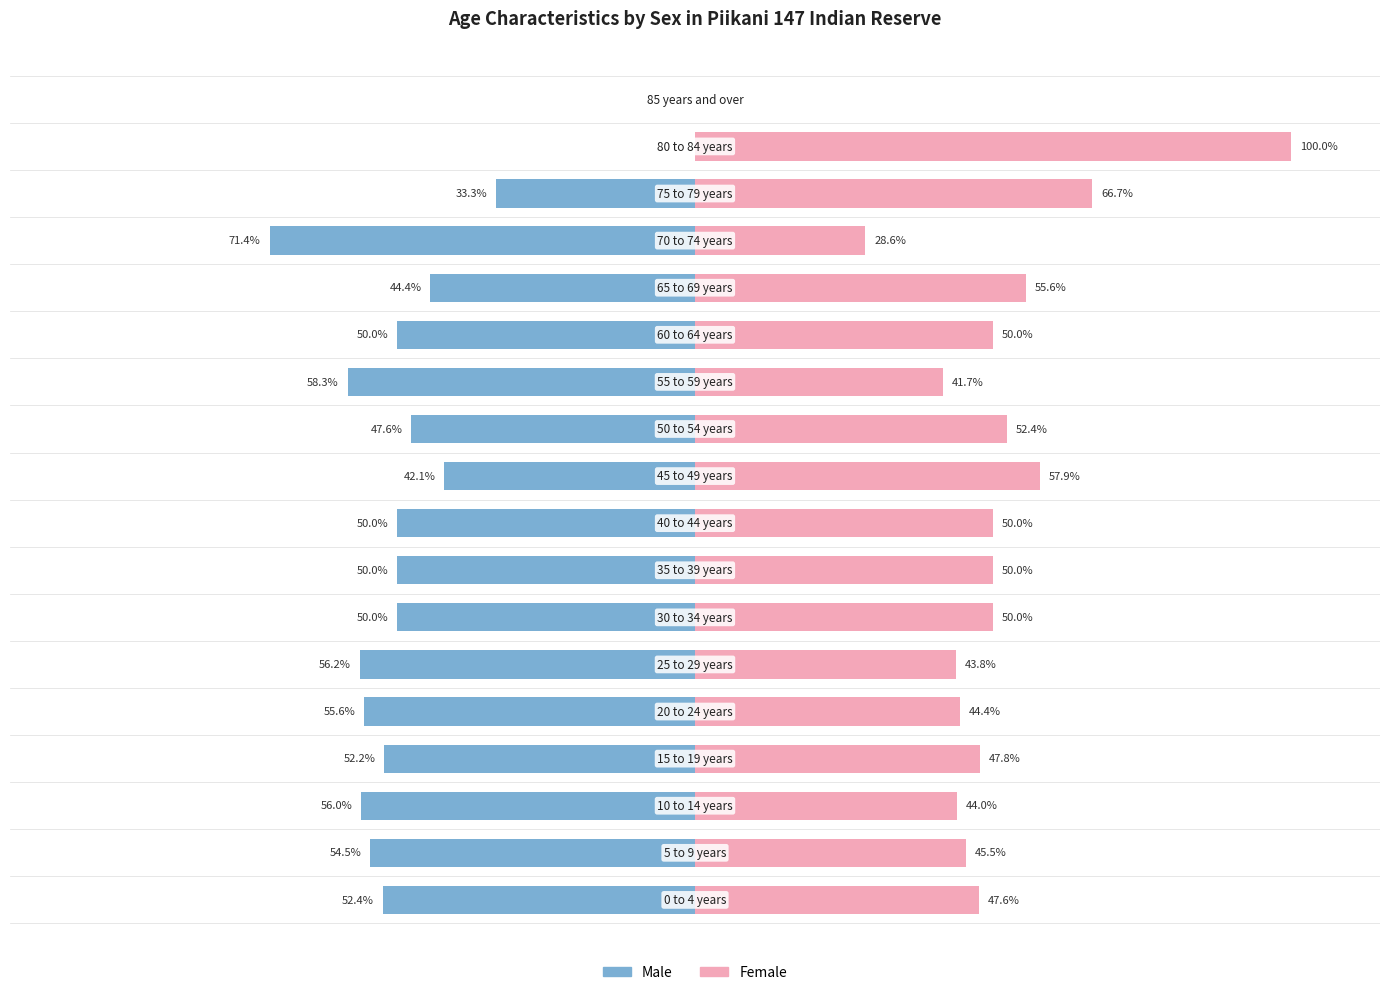

What is the average value of the Male series?

-45.8